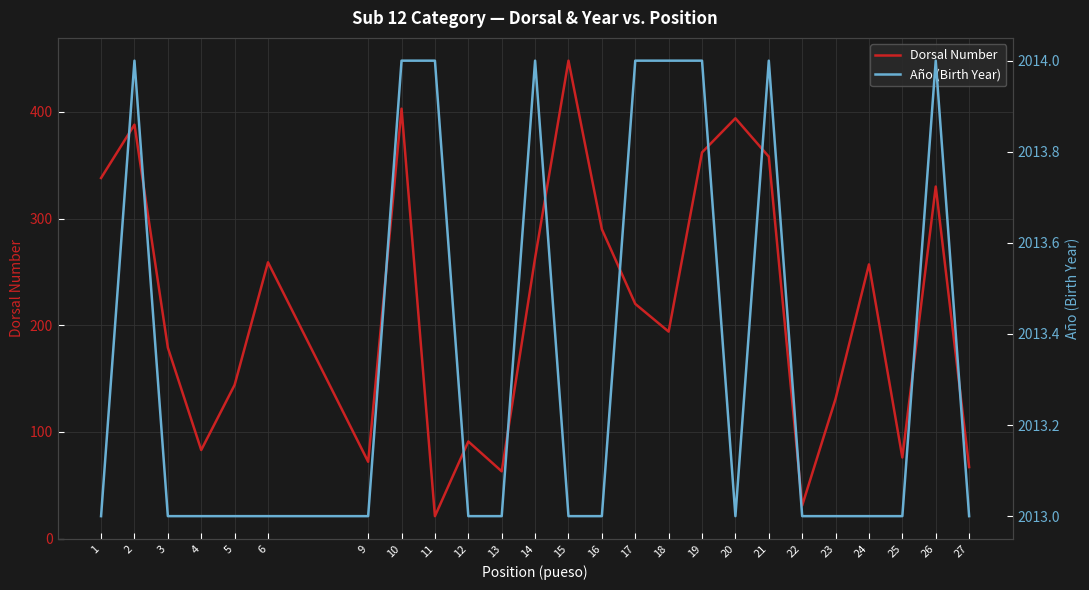

Reading left to right, transcribe all the data shown in this chart.

Dorsal Number: 338	388	179	83	144	259	72	403	21	91	63	263	448	290	220	194	362	394	358	31	131	257	76	330	67
Año (Birth Year): 2013	2014	2013	2013	2013	2013	2013	2014	2014	2013	2013	2014	2013	2013	2014	2014	2014	2013	2014	2013	2013	2013	2013	2014	2013